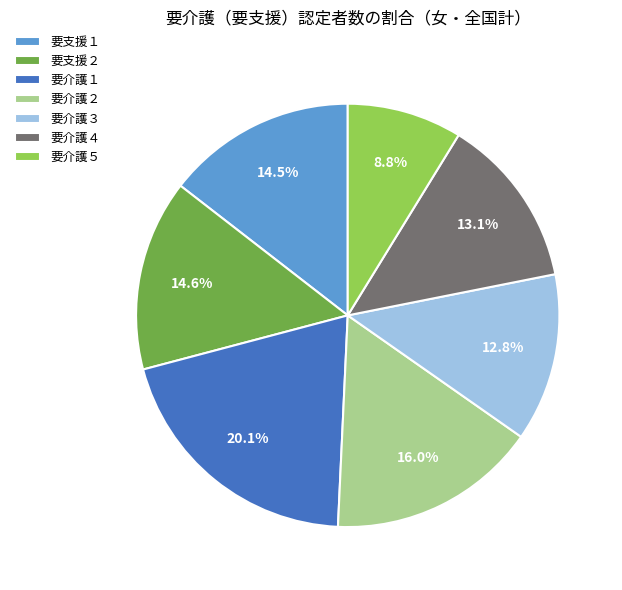

Is 要介護４ the majority of the pie?

No